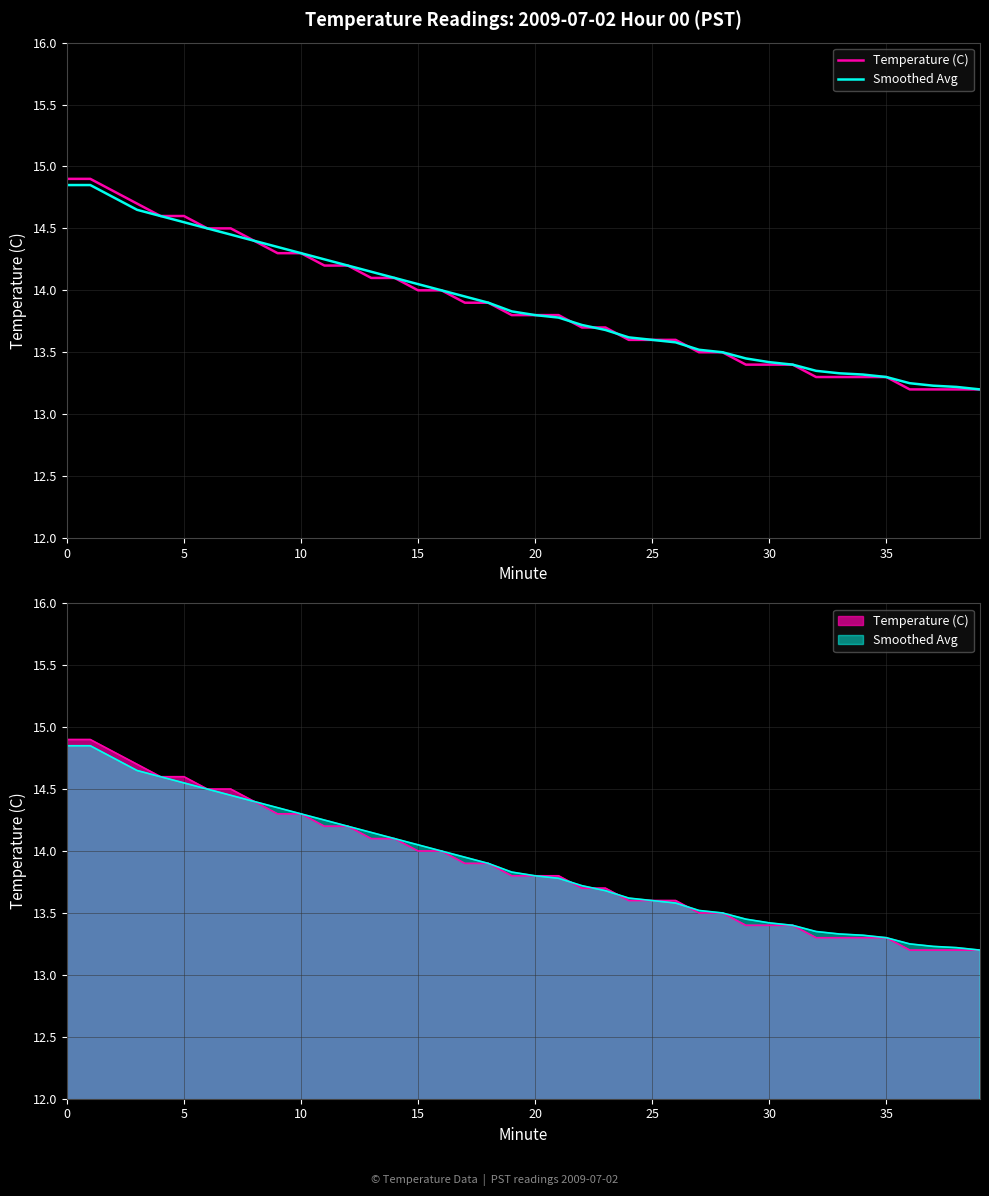

Is the value of Temperature (C) at 24 greater than the value of Smoothed Avg at 20?

No